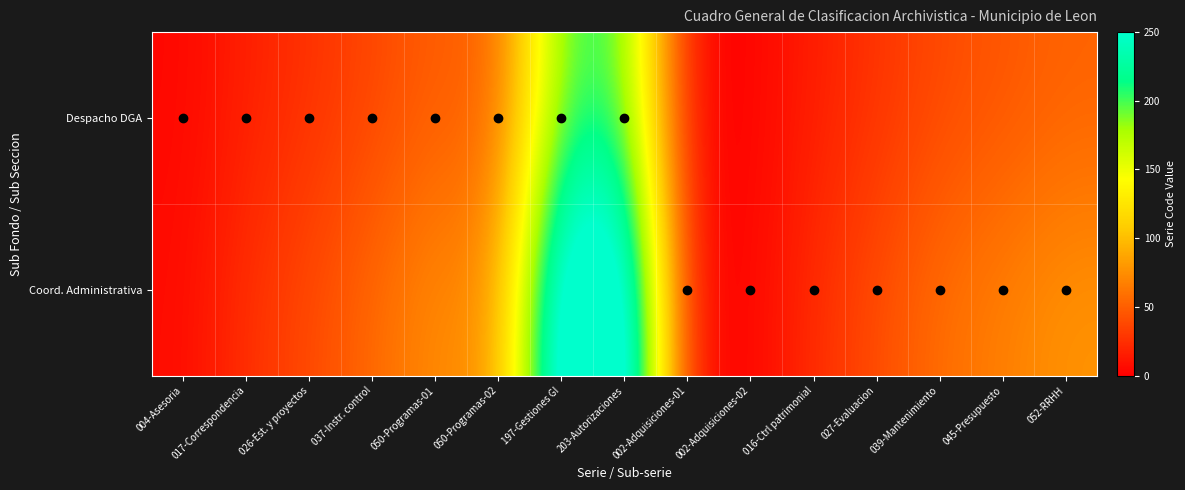

At which category does the chart reach its minimum across all series?

002-Adquisiciones-01